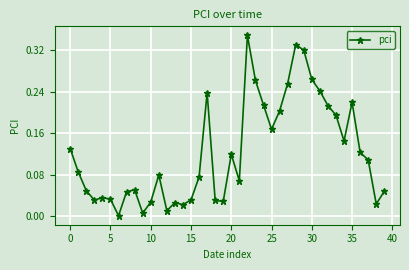

True or false: there are more than 2 points higher than both neighbors.

True